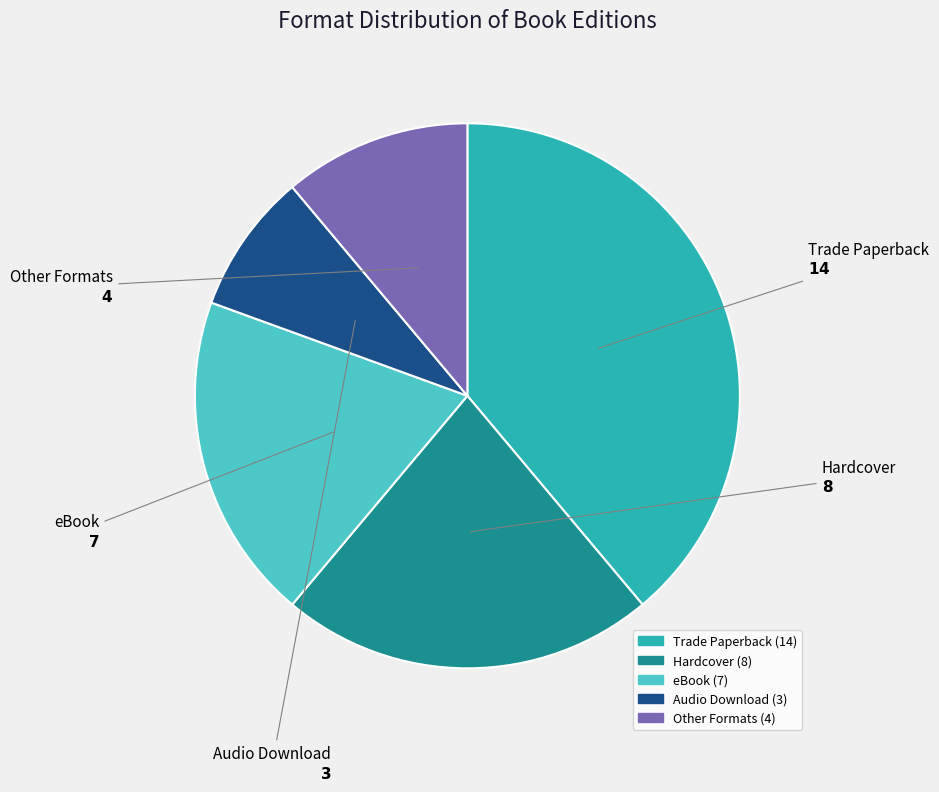

How many segments does this pie chart have?

5